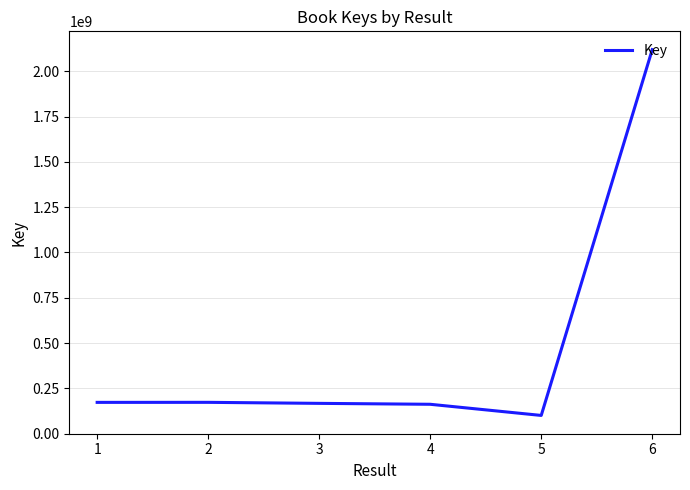

True or false: there are more than 2 points higher than both neighbors.

False